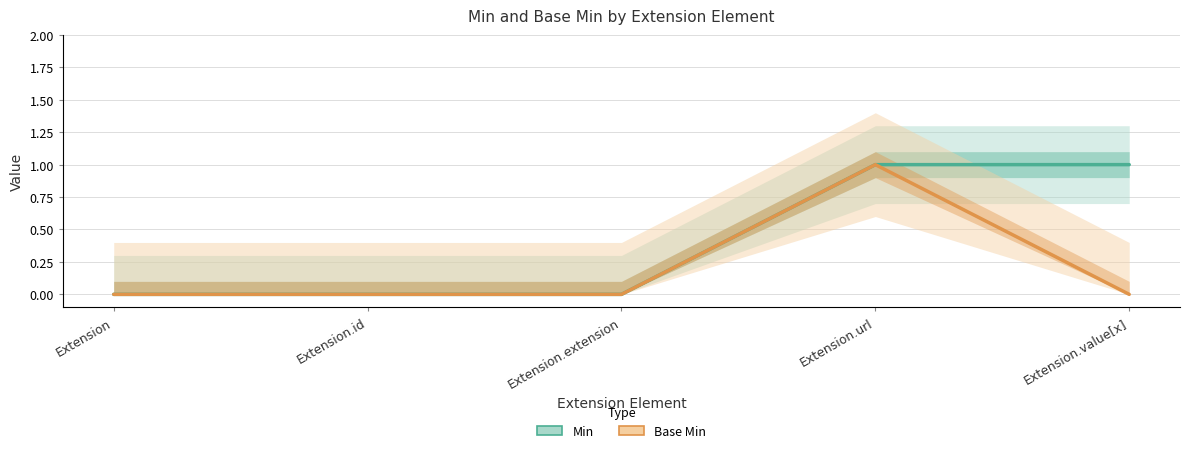

Between Extension.id and Extension.extension, which series saw the biggest shift?

Min